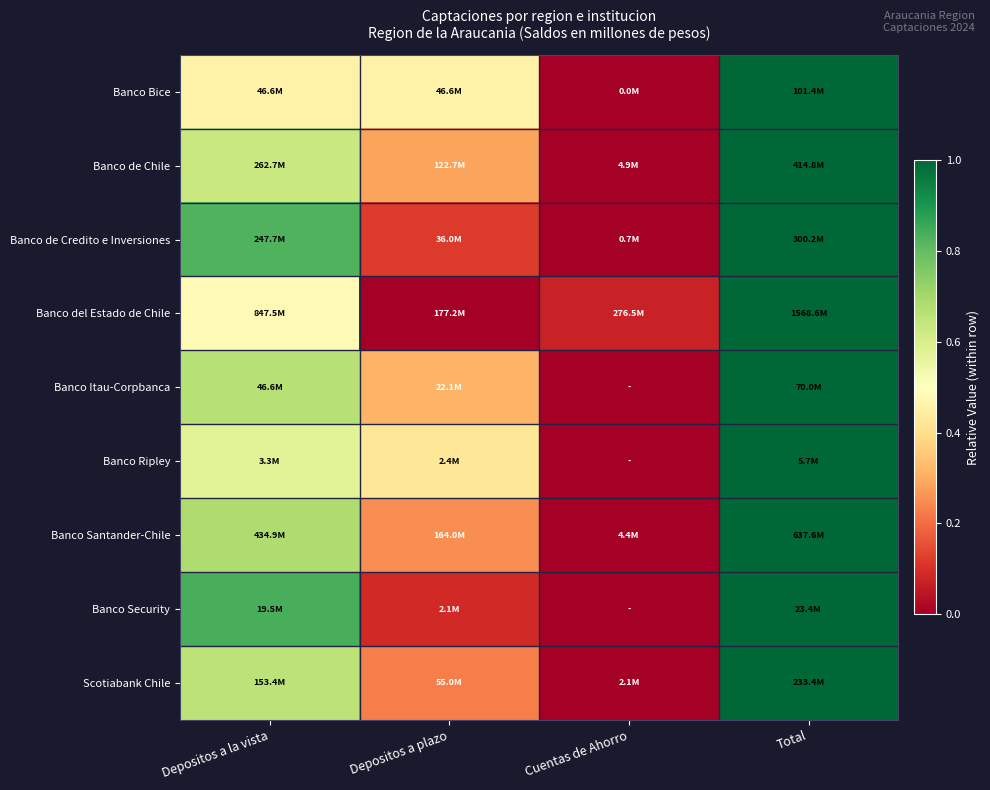

Reading left to right, transcribe all the data shown in this chart.

Banco Bice: Depositos a la vista=0.5	Depositos a plazo=0.5	Cuentas de Ahorro=0.0	Total=1.0
Banco de Chile: Depositos a la vista=0.6	Depositos a plazo=0.3	Cuentas de Ahorro=0.0	Total=1.0
Banco de Credito e Inversiones: Depositos a la vista=0.8	Depositos a plazo=0.1	Cuentas de Ahorro=0.0	Total=1.0
Banco del Estado de Chile: Depositos a la vista=0.5	Depositos a plazo=0.0	Cuentas de Ahorro=0.1	Total=1.0
Banco Itau-Corpbanca: Depositos a la vista=0.7	Depositos a plazo=0.3	Cuentas de Ahorro=0.0	Total=1.0
Banco Ripley: Depositos a la vista=0.6	Depositos a plazo=0.4	Cuentas de Ahorro=0.0	Total=1.0
Banco Santander-Chile: Depositos a la vista=0.7	Depositos a plazo=0.3	Cuentas de Ahorro=0.0	Total=1.0
Banco Security: Depositos a la vista=0.8	Depositos a plazo=0.1	Cuentas de Ahorro=0.0	Total=1.0
Scotiabank Chile: Depositos a la vista=0.7	Depositos a plazo=0.2	Cuentas de Ahorro=0.0	Total=1.0